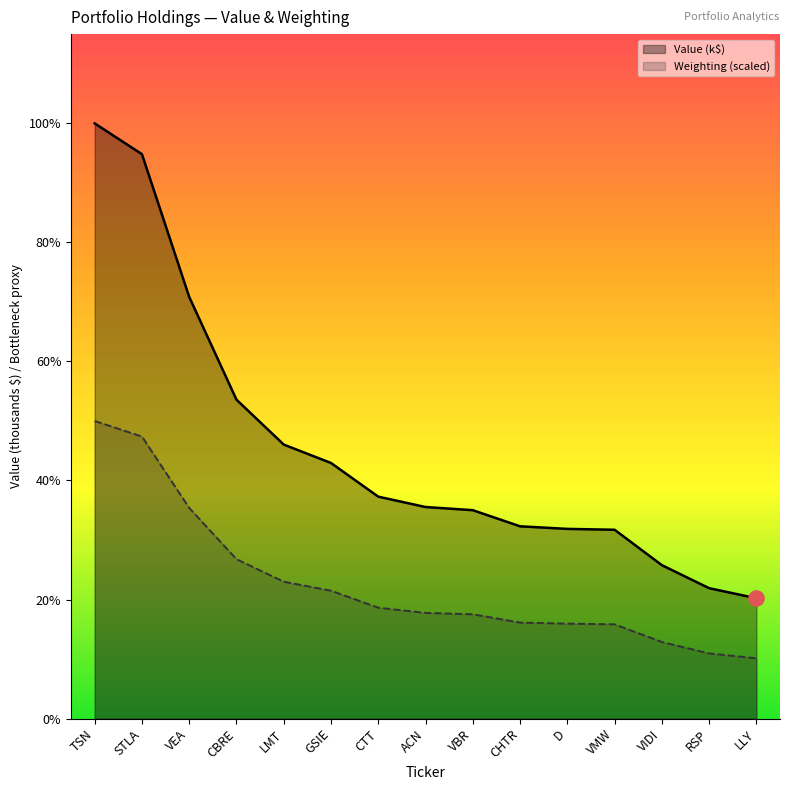

Which series contains the highest Y value?

Value (k$)